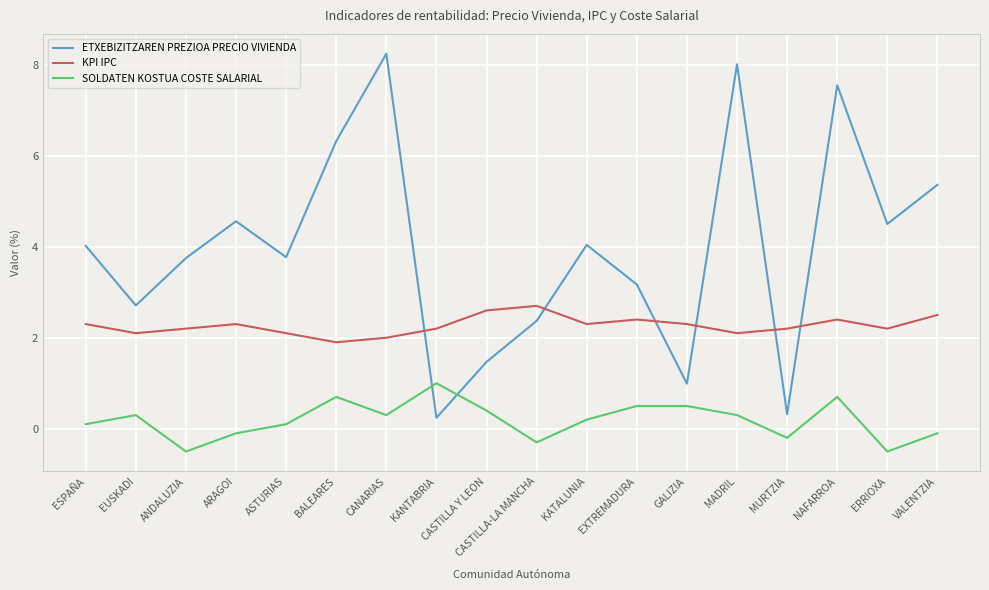

Read the KPI IPC value at ESPAÑA.

2.3